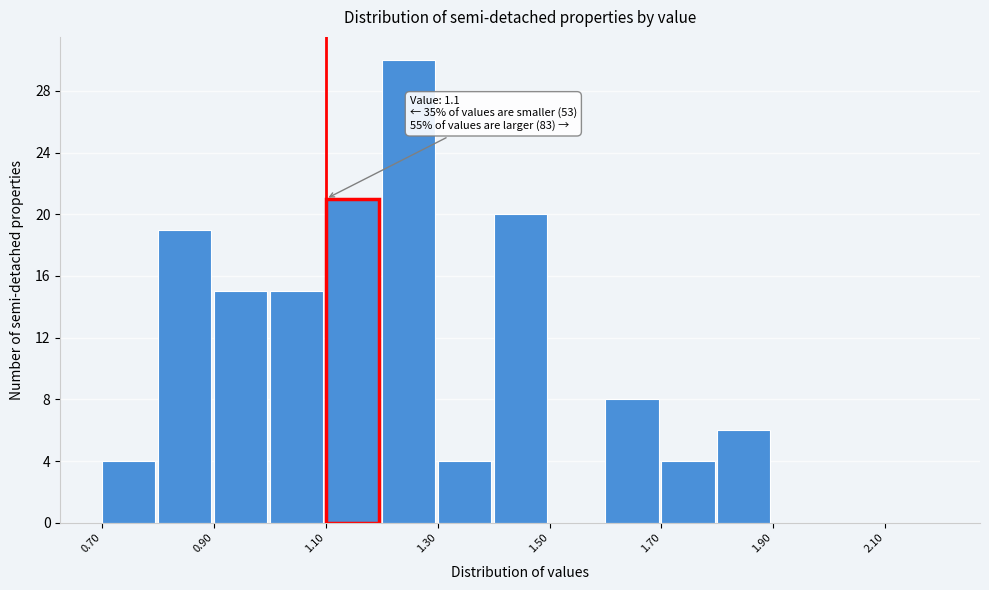

Over which range of the x-axis is the bar tallest?

1.2 to 1.3